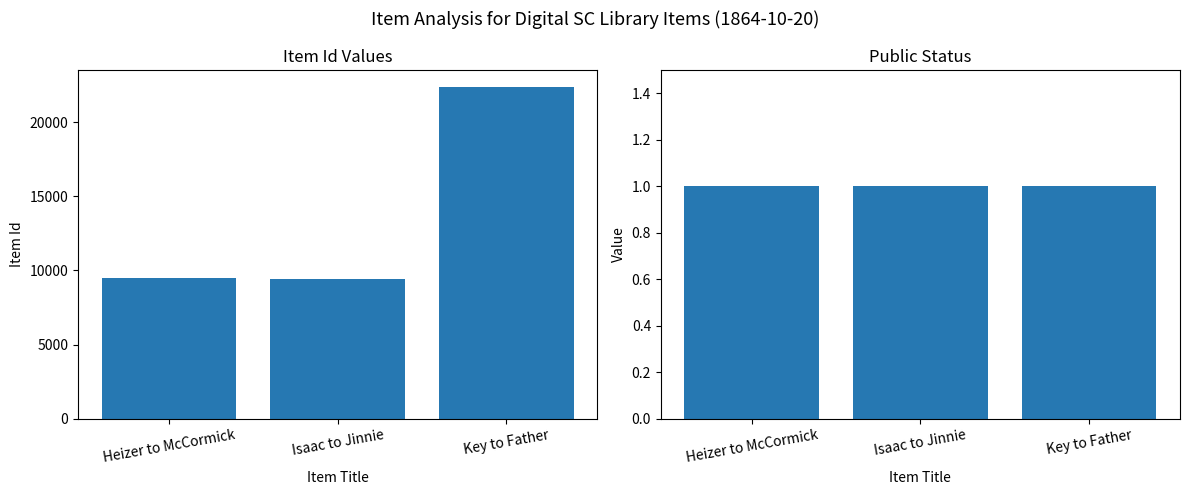

What is the smallest value displayed?

1